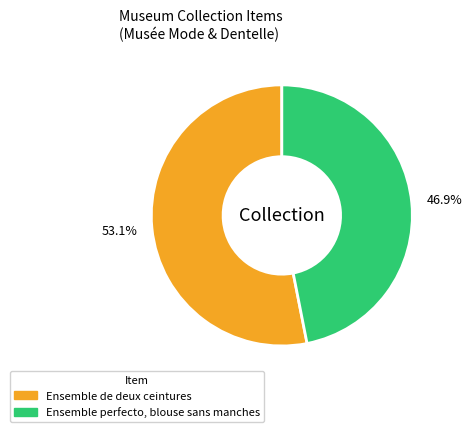

Do Ensemble de deux ceintures and Ensemble perfecto, blouse sans manches together represent more than half of the pie?

Yes